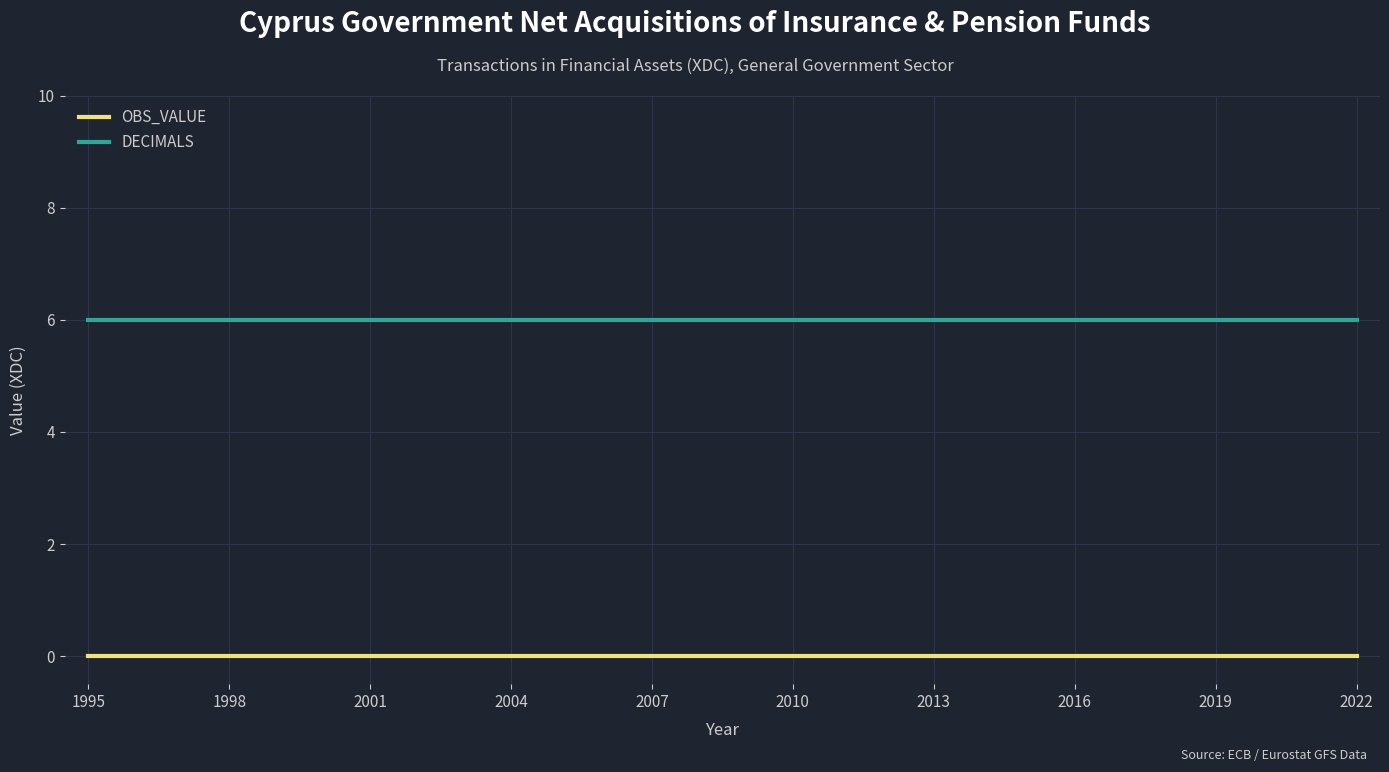

True or false: DECIMALS and OBS_VALUE intersect in this chart.

False